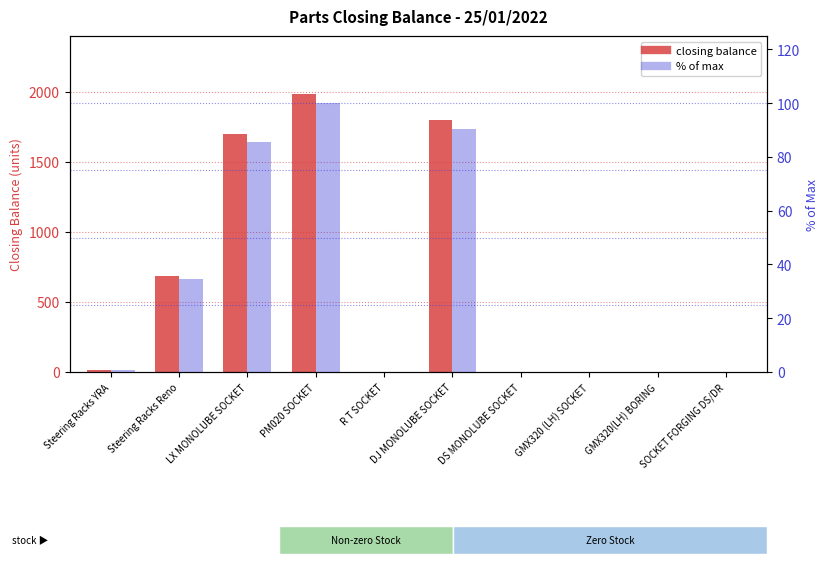

At which label is closing balance closest to 994?

Steering Racks Reno